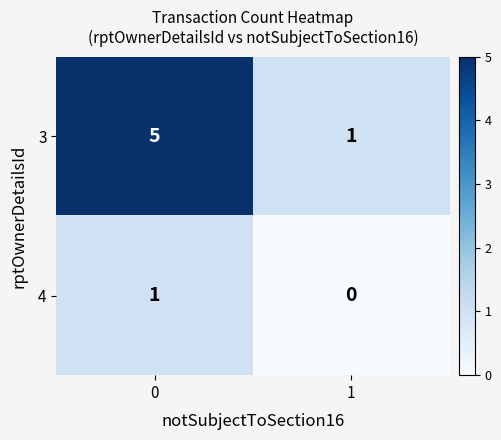

What is the sum of all 3 values?

6